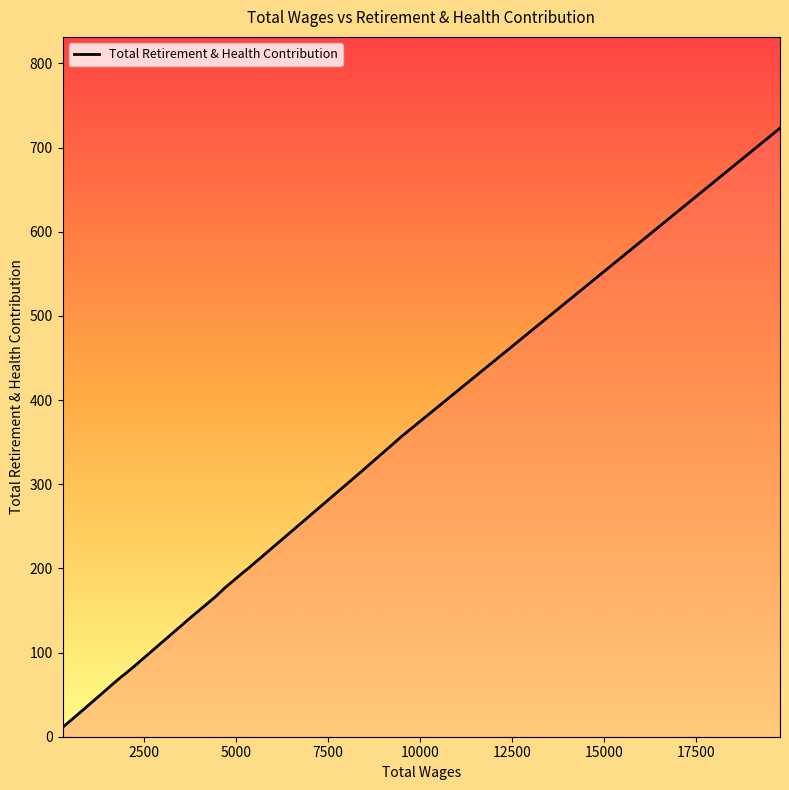

What is the difference between the maximum and minimum values?

712